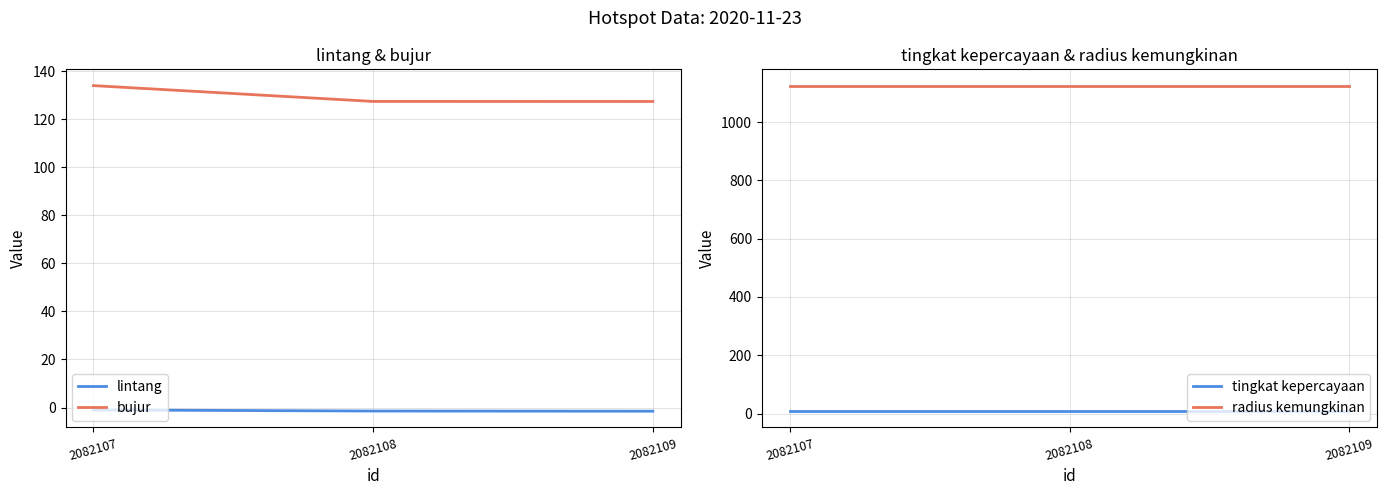

Rank the categories by radius kemungkinan value from highest to lowest.

2082107, 2082108, 2082109